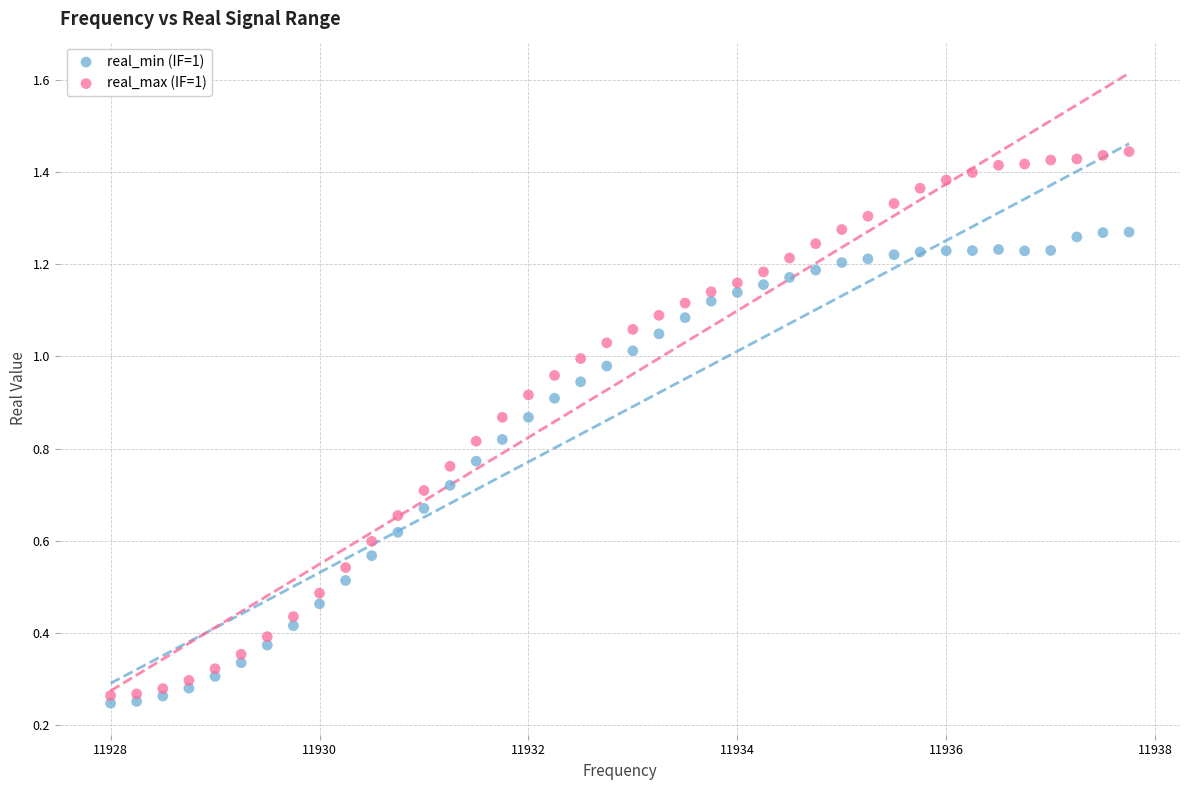

Which series has the largest Y range (max minus min)?

real_max (IF=1)